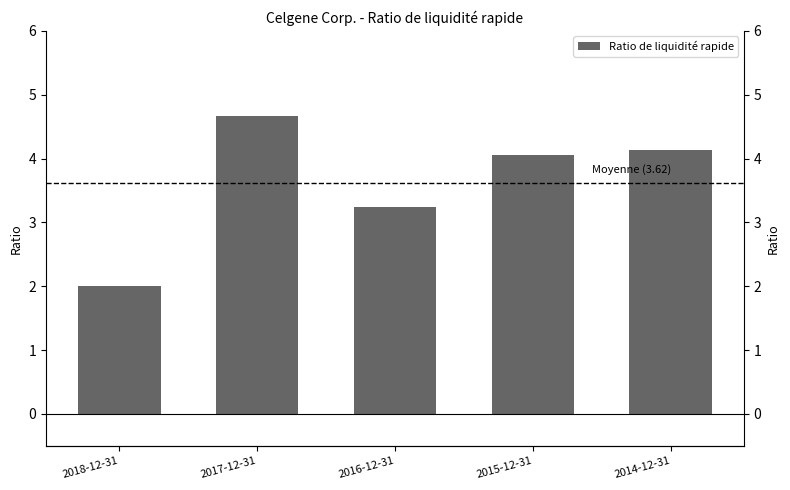

What is the difference between the values at 2017-12-31 and 2018-12-31?

2.7